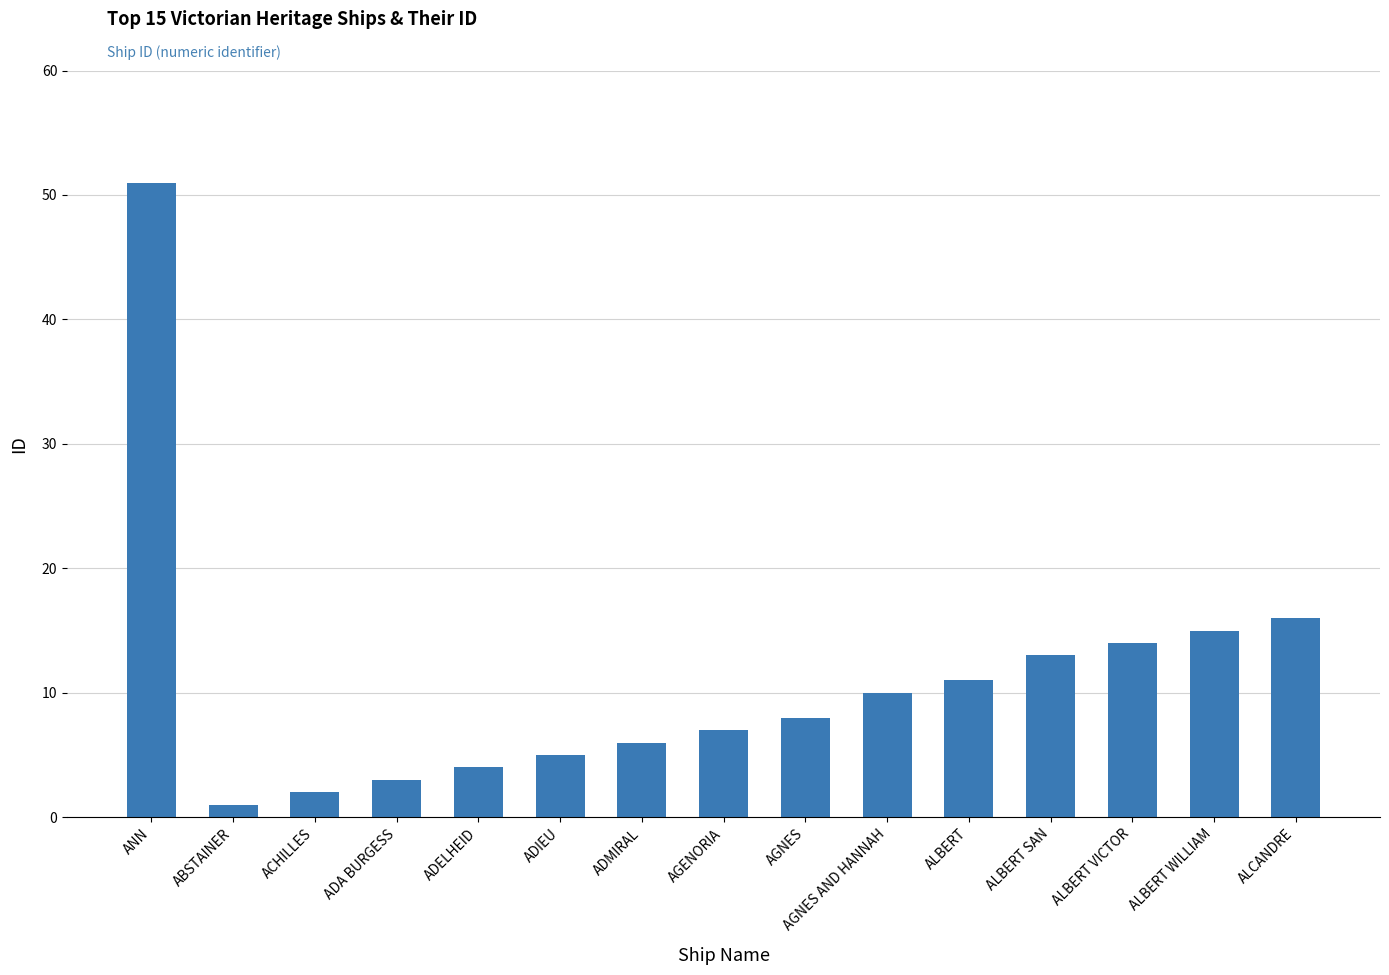

Approximately how many times larger is the value at ALBERT WILLIAM compared to AGENORIA?

2.1